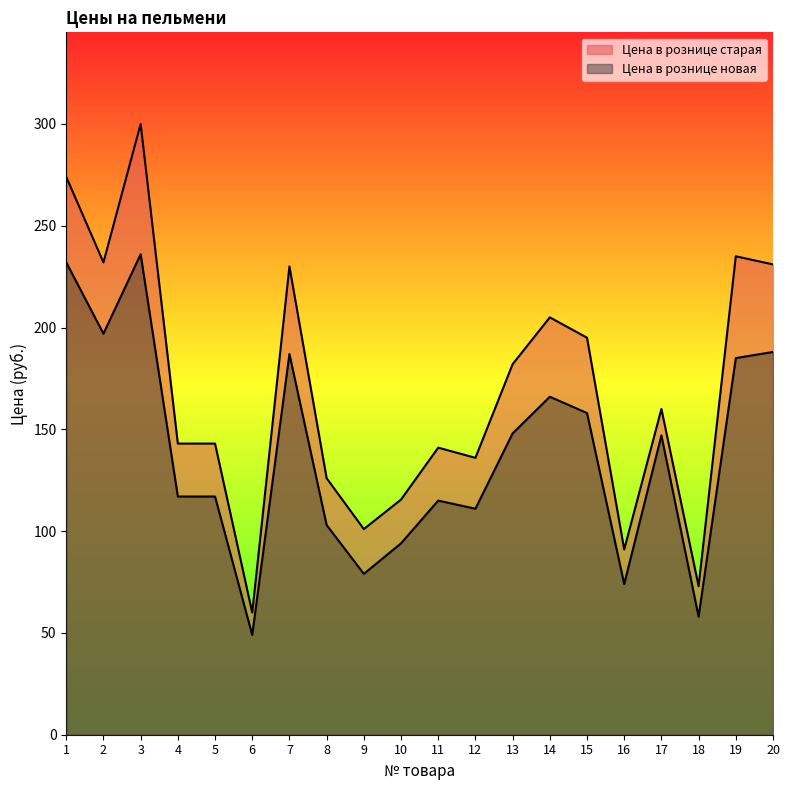

True or false: Цена в рознице новая and Цена в рознице старая cross at least once.

False